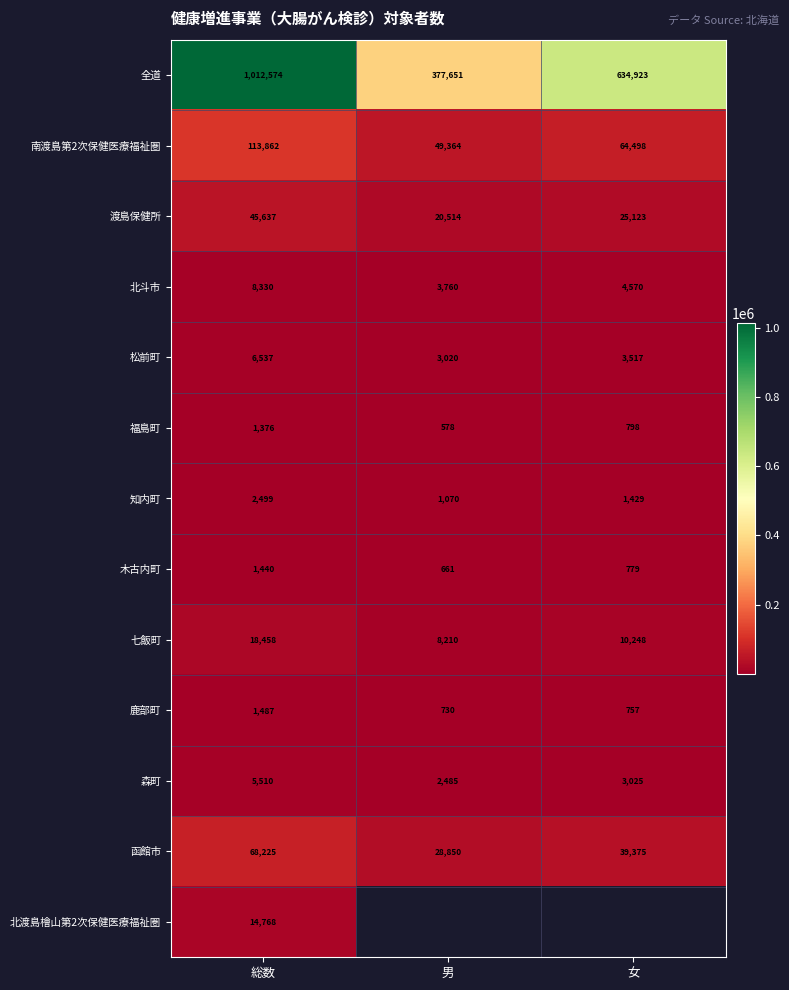

What is the approximate value of 鹿部町 at 男, to the nearest 100?

700